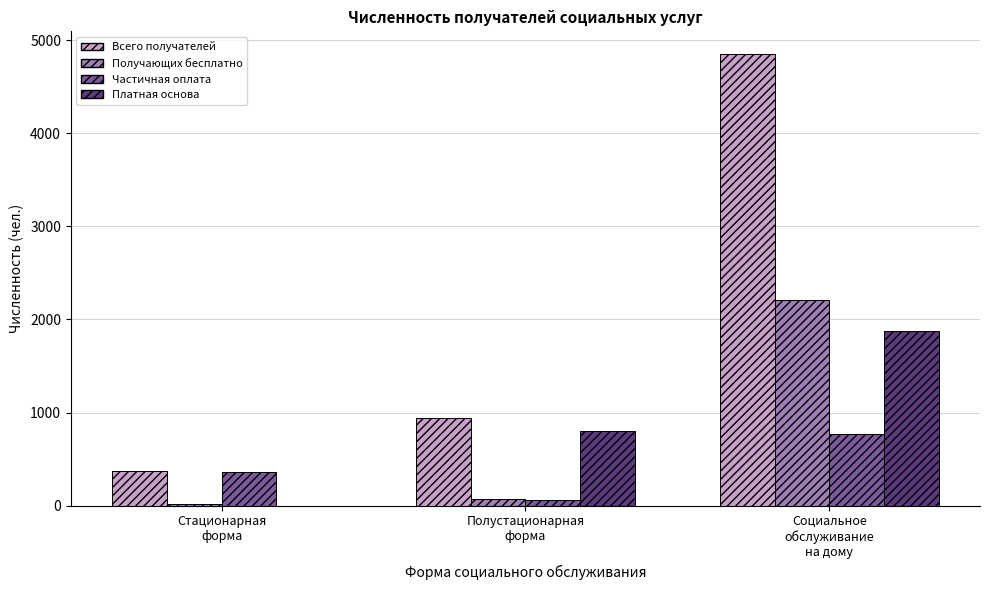

How many groups of bars are there?

3